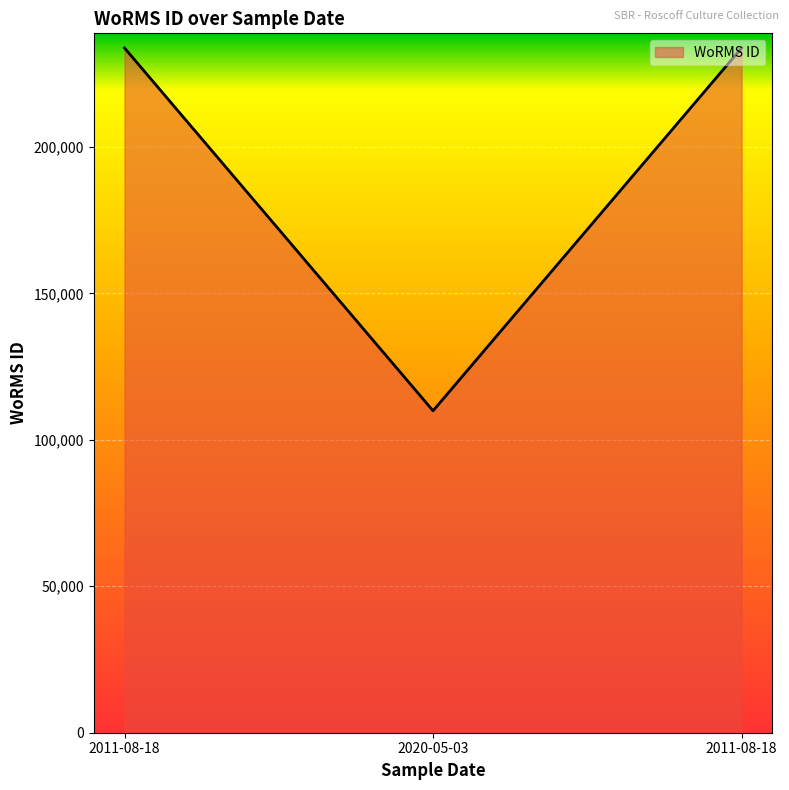

How many lines are shown in the chart?

1